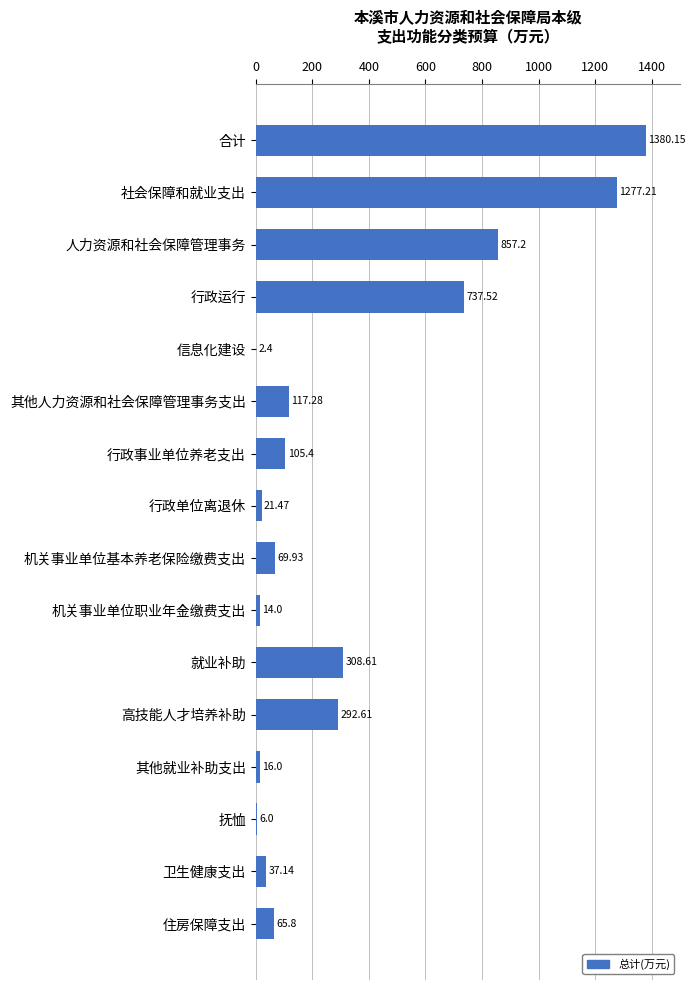

At which label is the value closest to 691?

行政运行